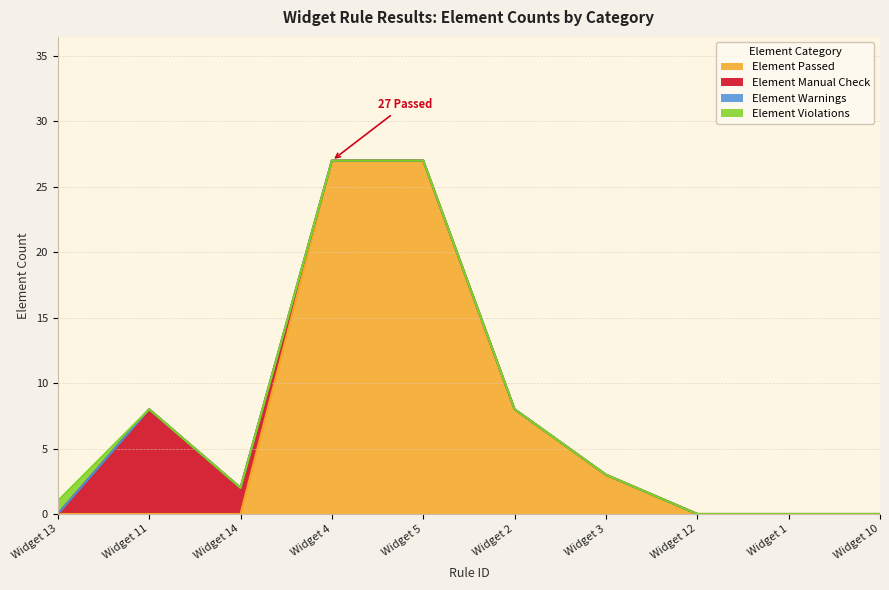

What is the spread (max minus min) of values at Widget 14?

2